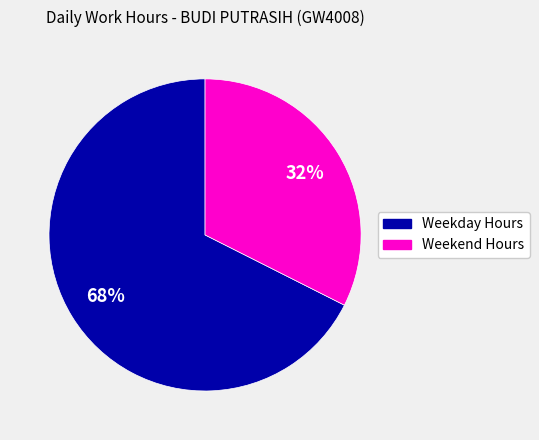

To the nearest percent, what is the average slice percentage?

50%